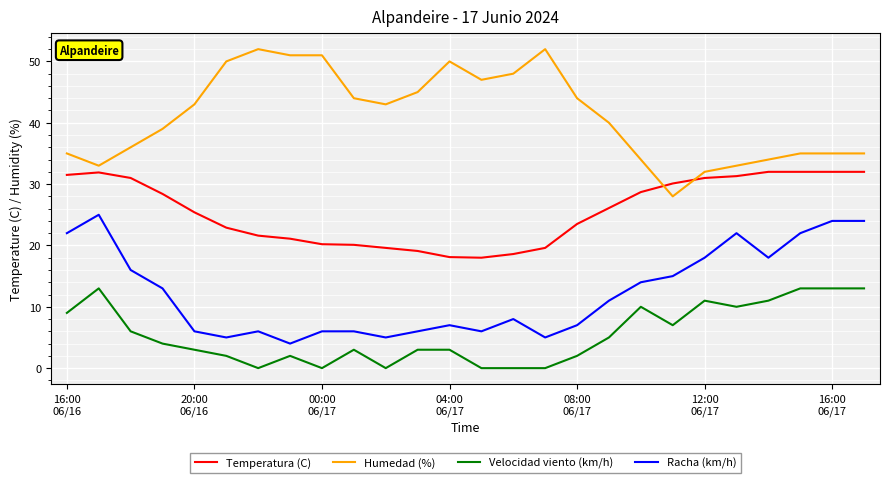

What is the difference between the maximum and minimum values in the Humedad (%) series?

24.0